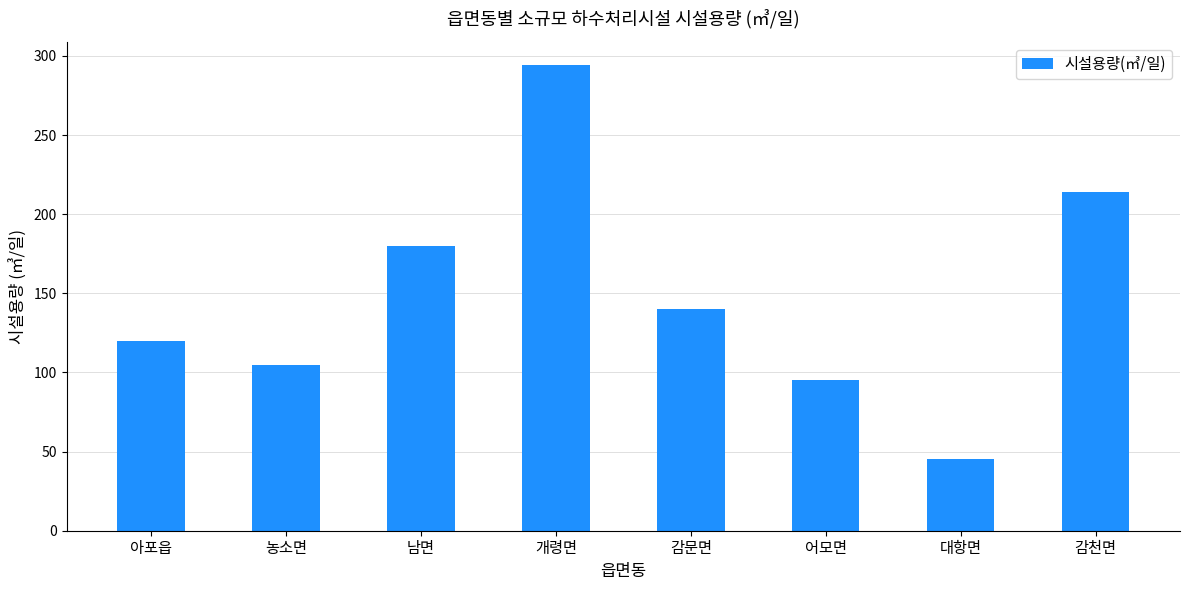

List the labels in order of value, largest first.

개령면, 감천면, 남면, 감문면, 아포읍, 농소면, 어모면, 대항면